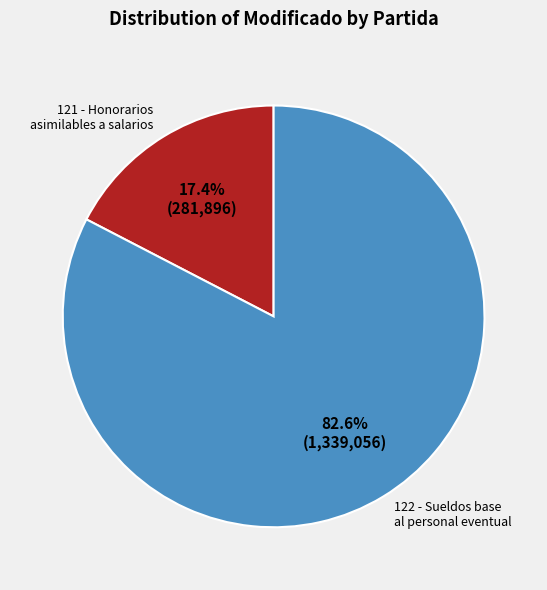

How many slices are in this pie chart?

2